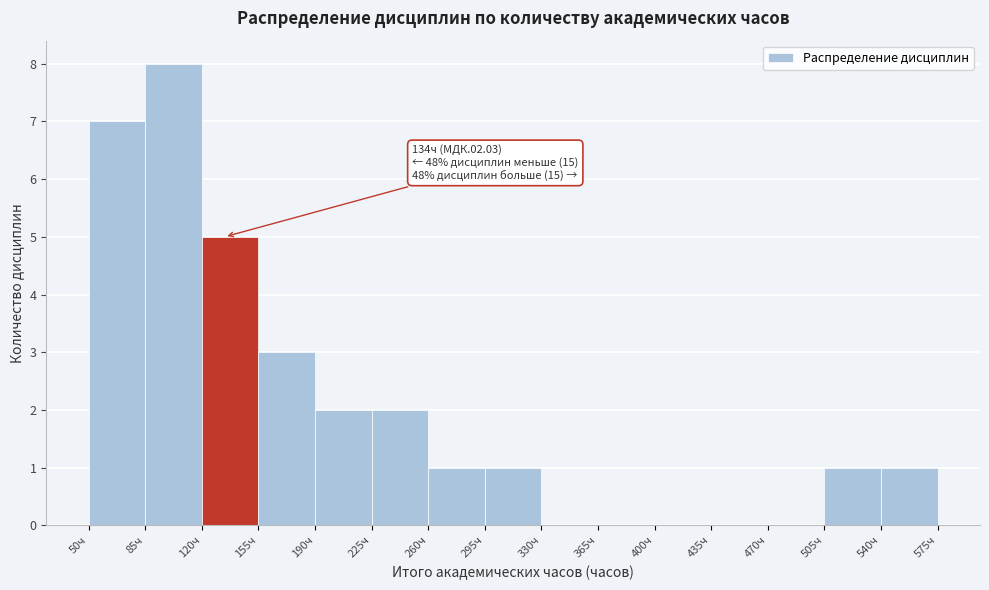

Over which range of the x-axis is the bar tallest?

85 to 120